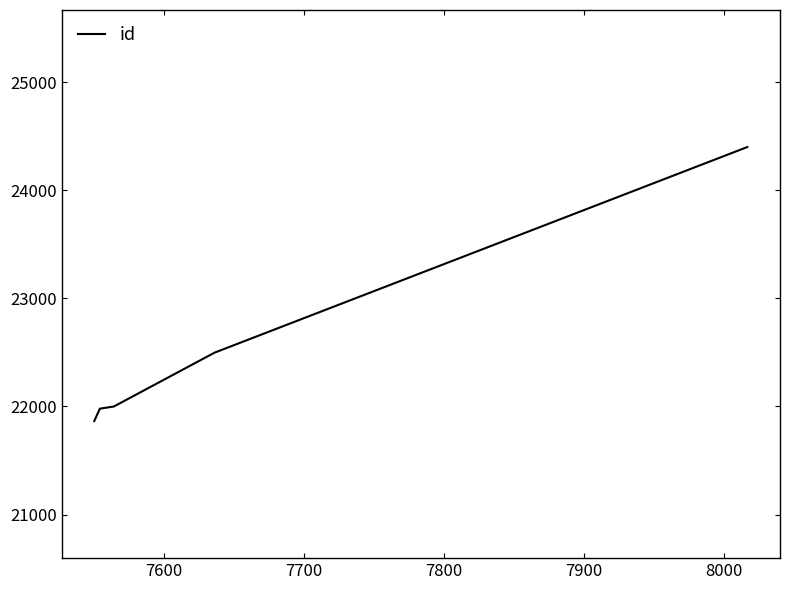

True or false: the data has more than 2 interior local peaks.

False